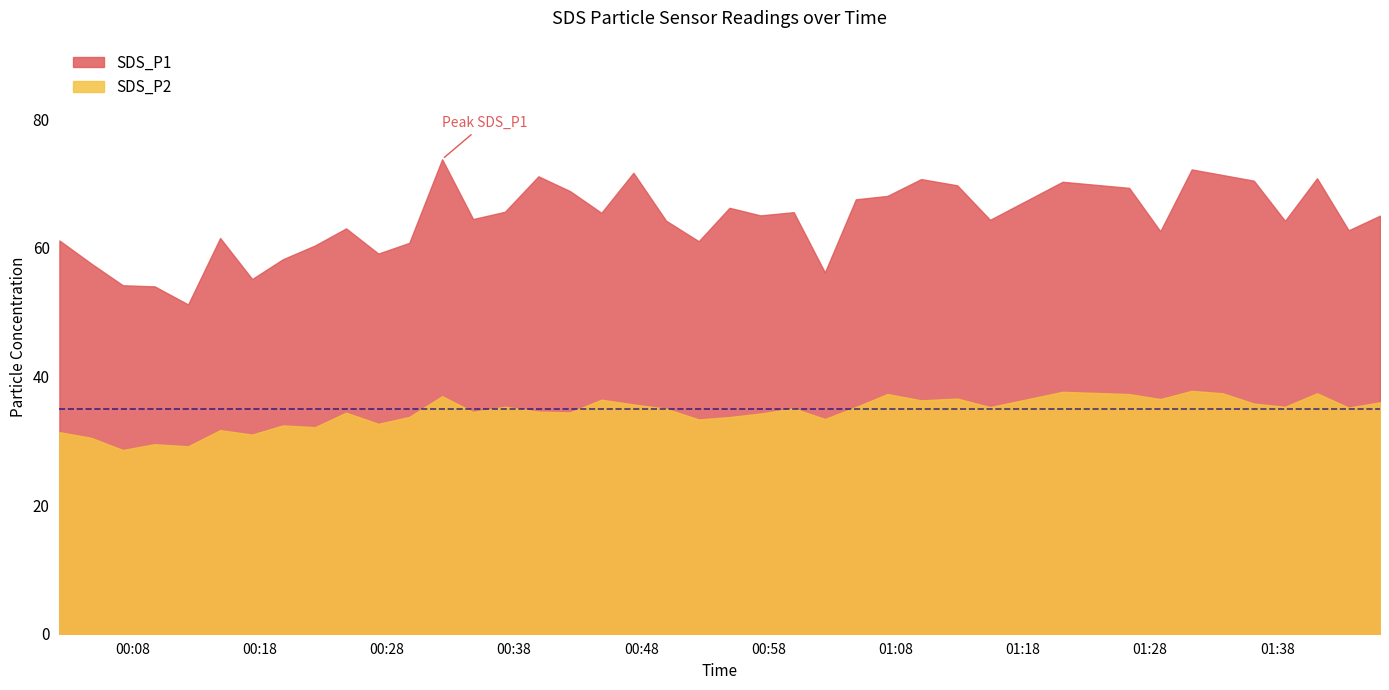

True or false: SDS_P2 and SDS_P1 cross at least once.

False